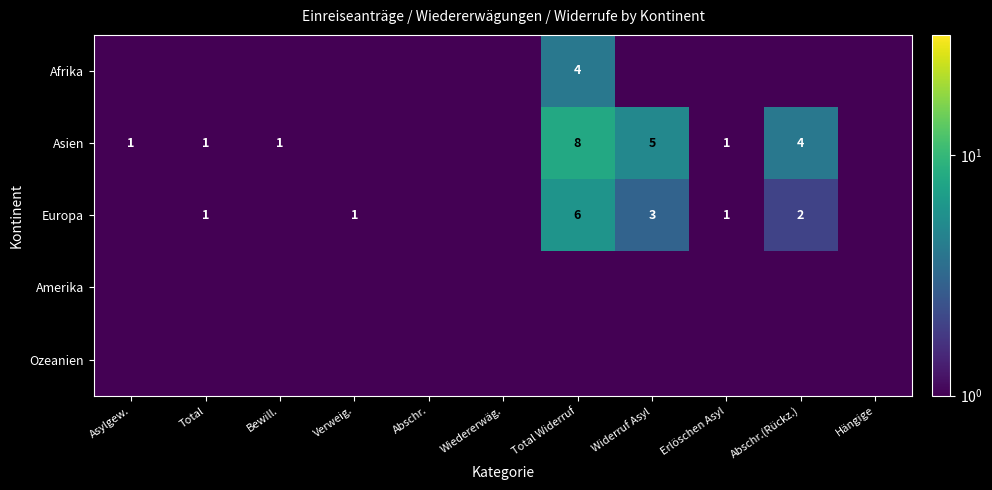

At how many categories does at least one series exceed 5?

1